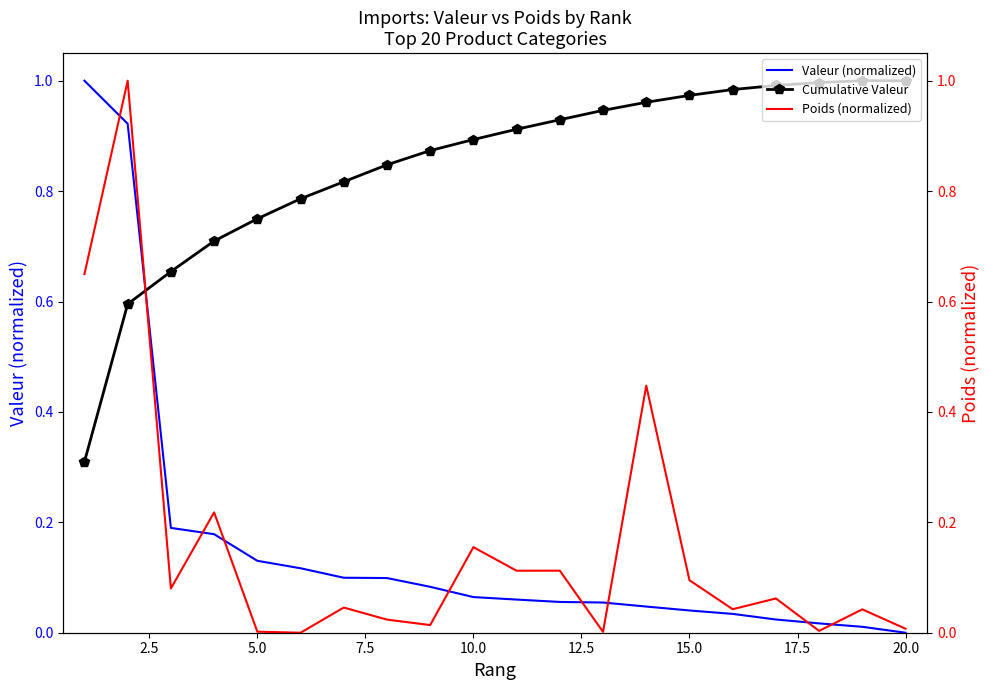

List the series in order of their peak value, lowest first.

Cumulative Valeur, Valeur (normalized), Poids (normalized)